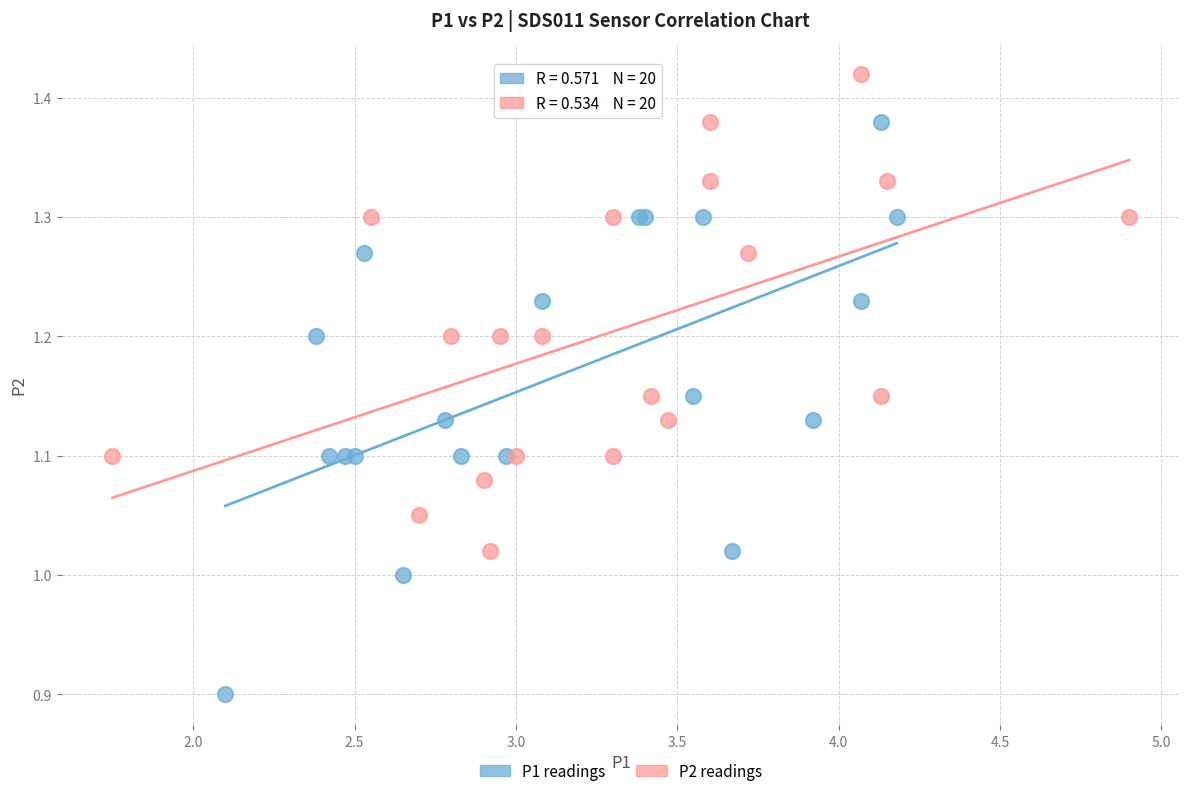

Which series contains the highest Y value?

P2 readings